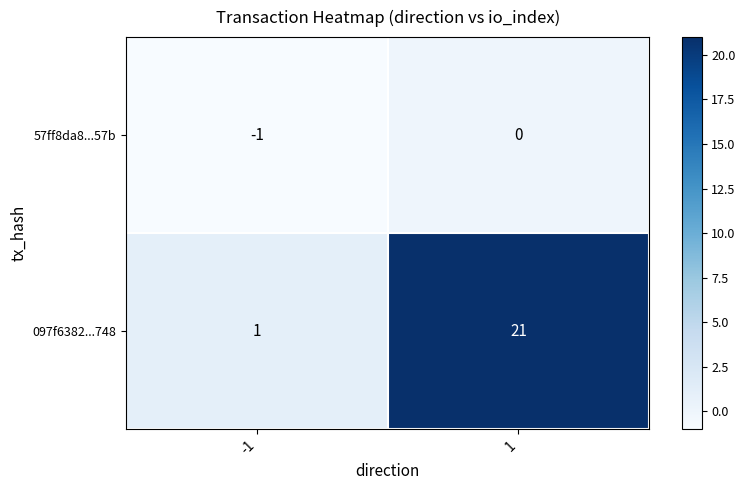

Reading right to left, what are all the values shown in this chart?

57ff8da8...57b: 1=0	-1=-1
097f6382...748: 1=21	-1=1